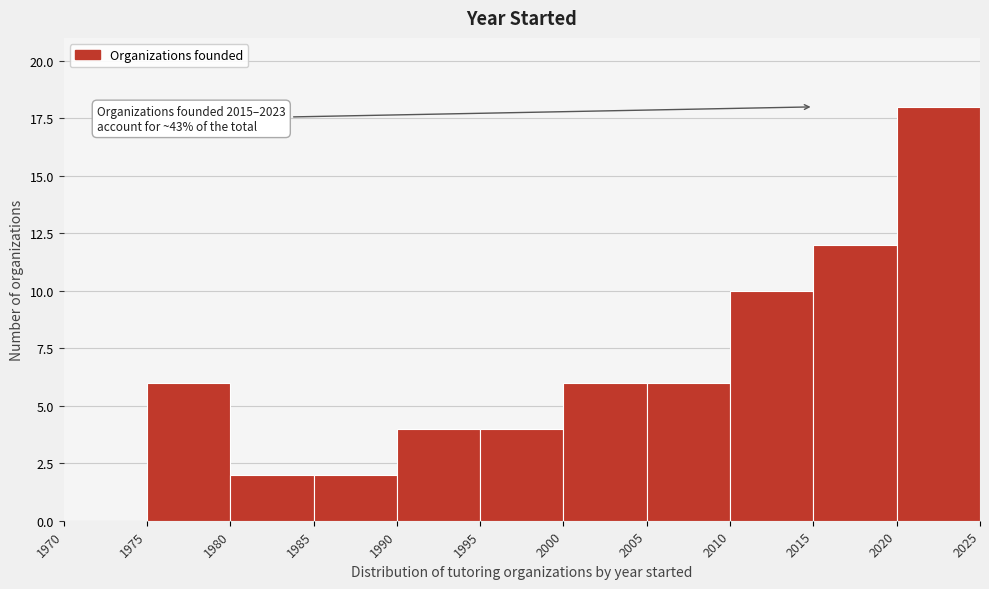

Which range on the x-axis has the tallest bar?

2020 to 2025